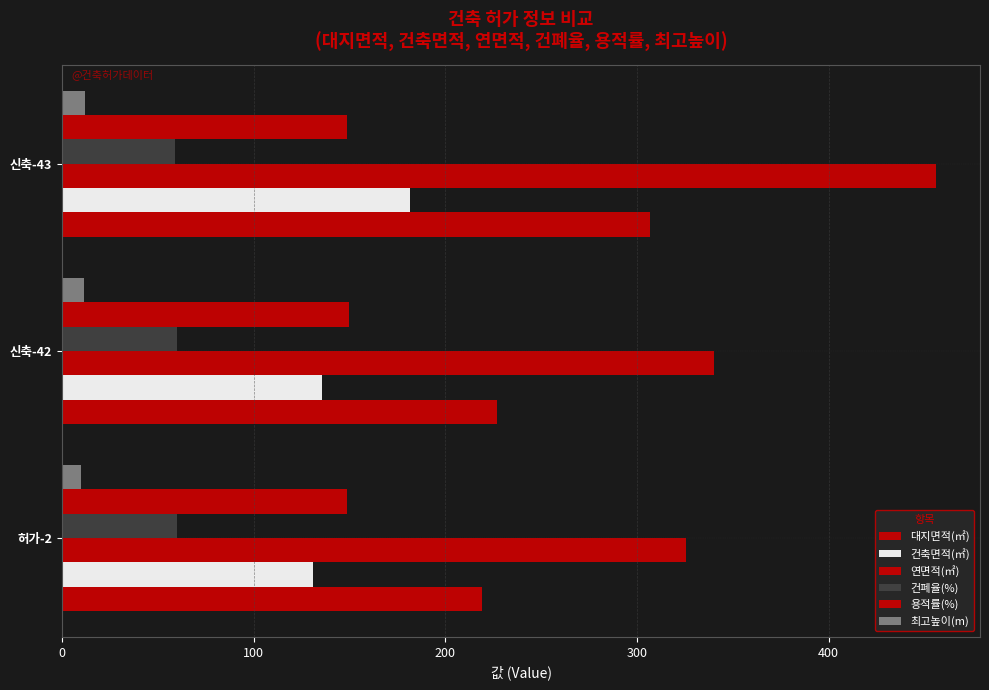

Count the number of categories in the chart.

3